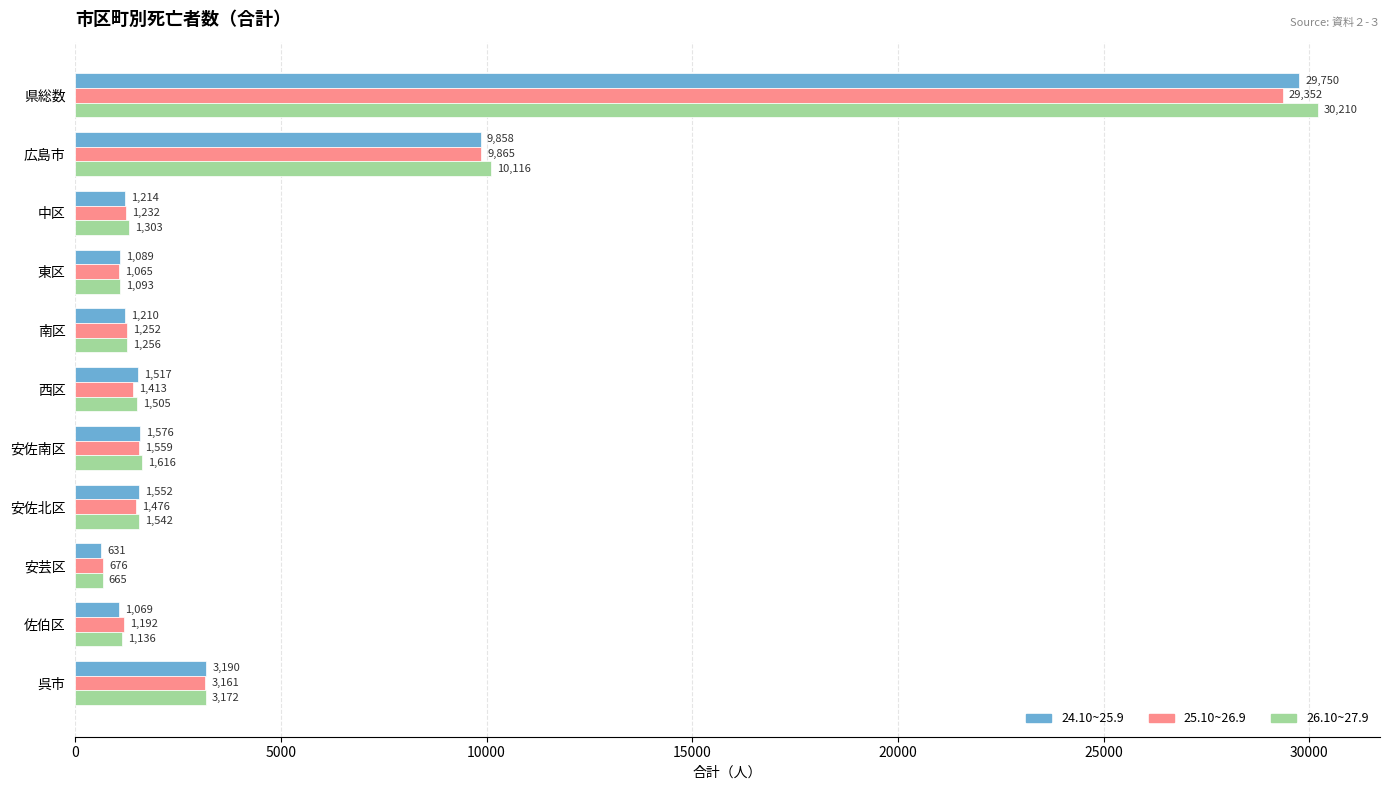

At which label is 25.10~26.9 closest to 15014?

広島市